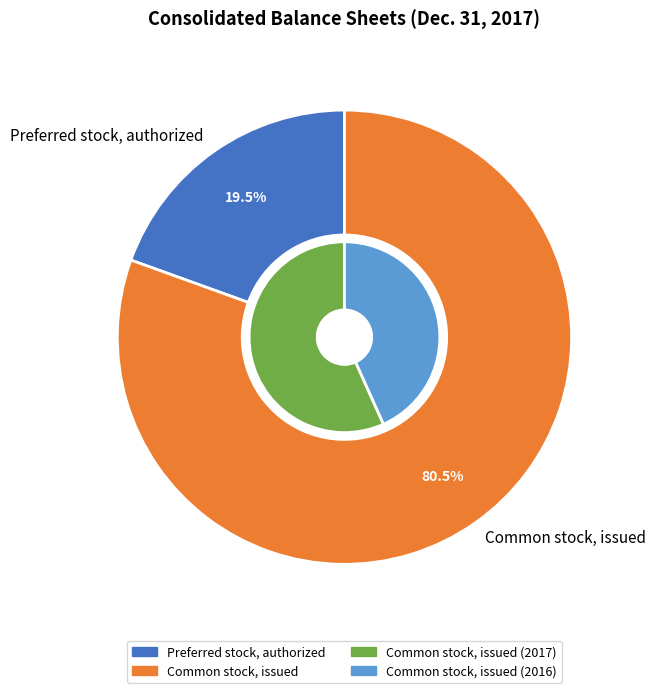

Is the sum of Preferred stock, authorized and Common stock, issued greater than half?

Yes